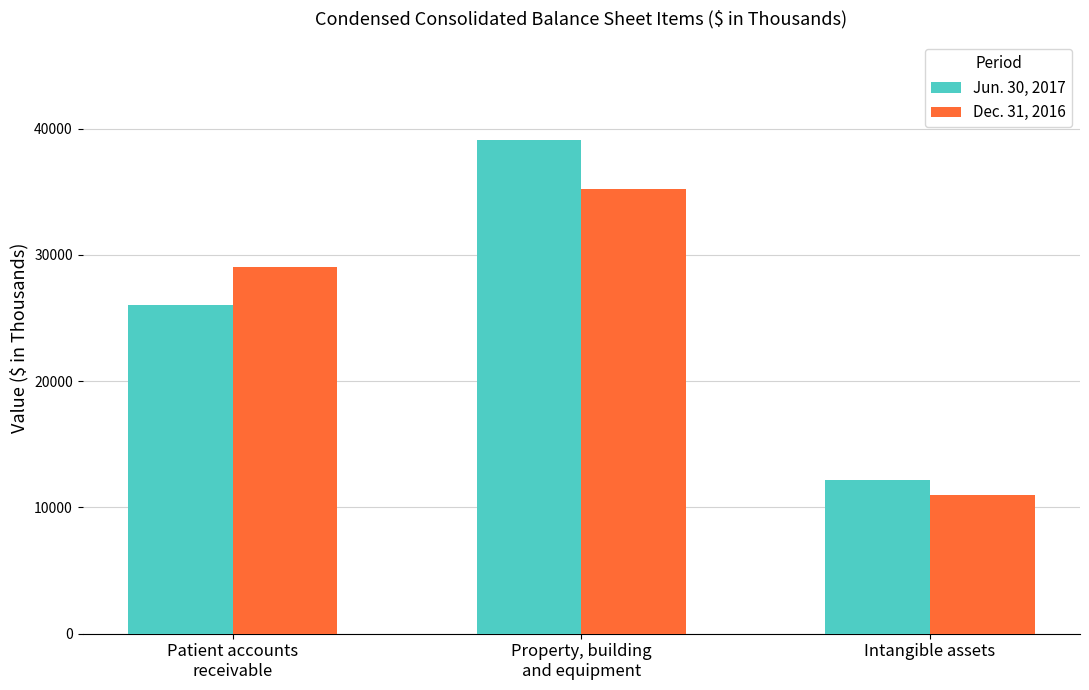

What value does the Jun. 30, 2017 series have at Intangible assets?

12143